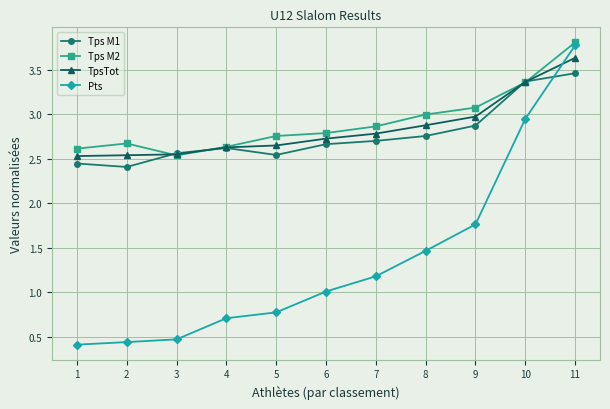

What is the greatest value displayed?

3.8